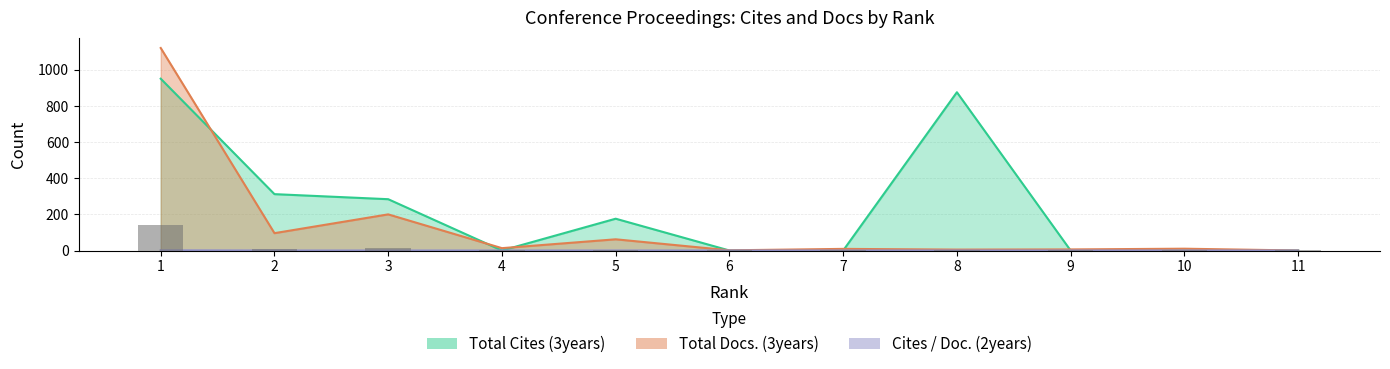

Which series has the largest total across all categories?

Total Cites (3years)